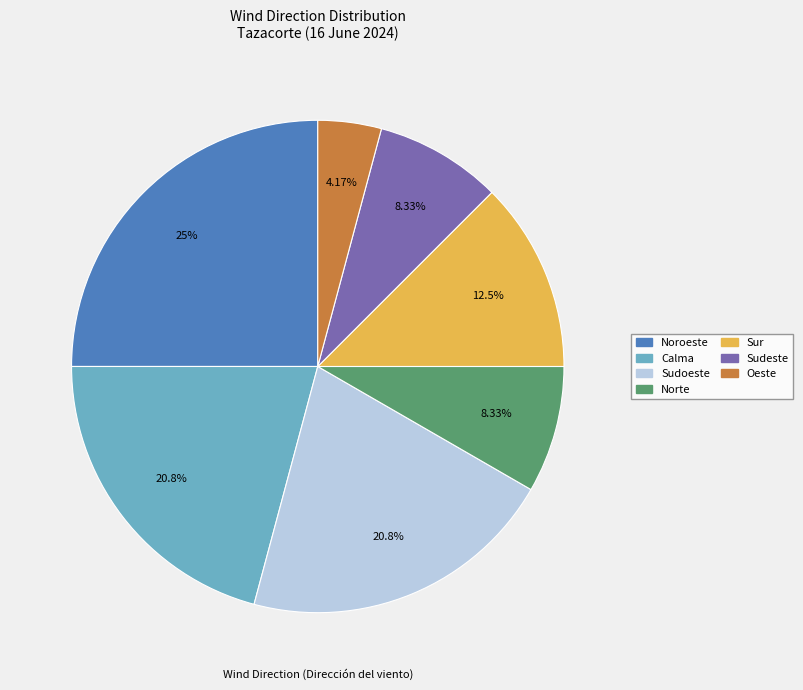

To the nearest percent, what is the average slice percentage?

14%